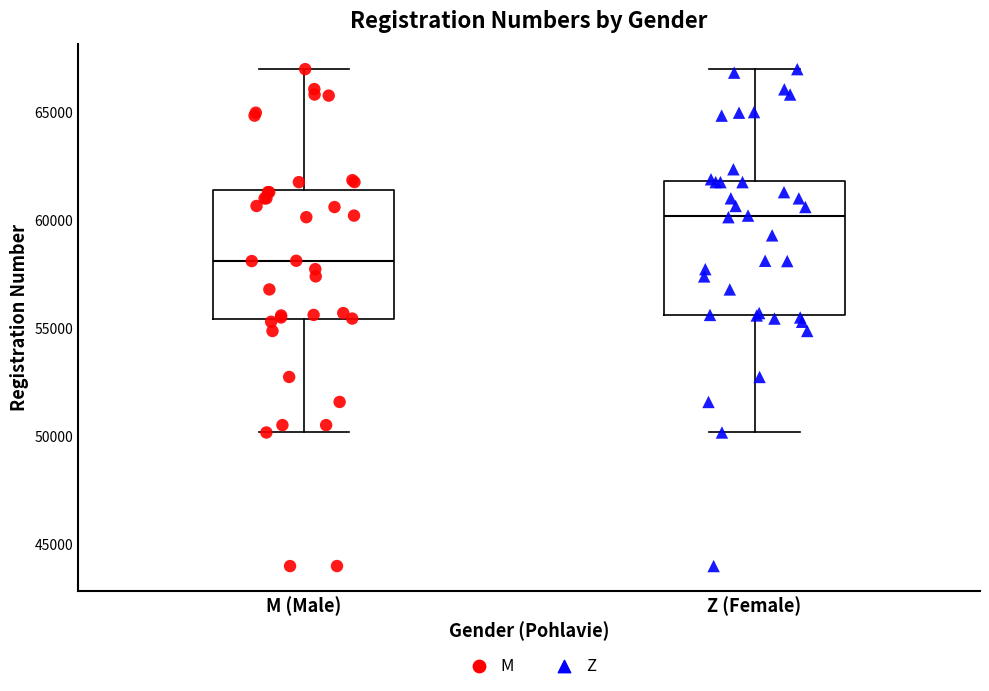

Where does the upper whisker of the box for Z (Female) end on the y-axis? The values are not printed on the chart, so give them approximately, as read against the axis.

67000